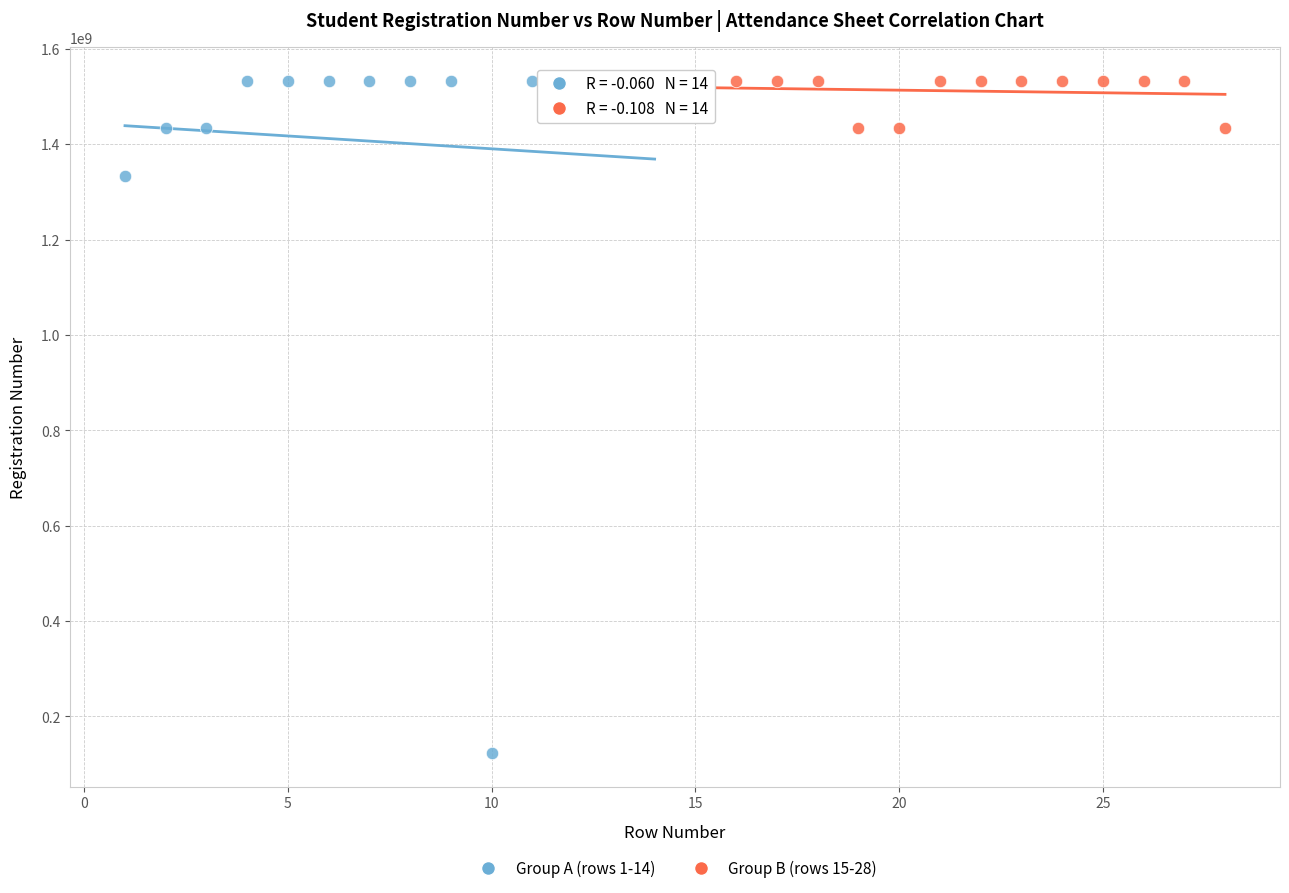

Which series reaches the minimum Y coordinate?

Group A (rows 1-14)